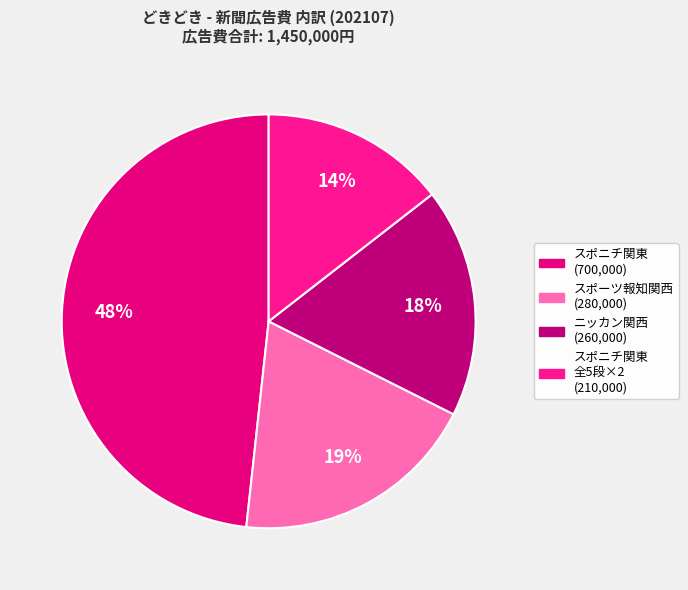

How many slices are in this pie chart?

4